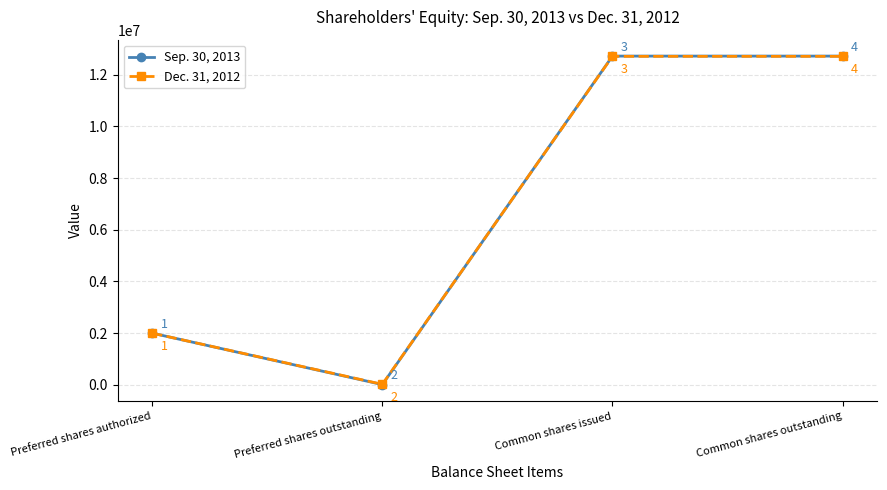

How many distinct data groups are displayed?

2